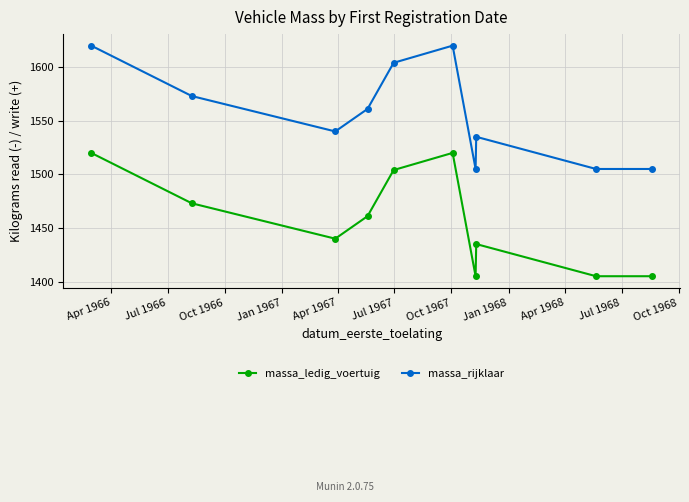

Reading left to right, transcribe all the data shown in this chart.

massa_ledig_voertuig: 1520	1473	1440	1461	1504	1520	1405	1435	1405	1405
massa_rijklaar: 1620	1573	1540	1561	1604	1620	1505	1535	1505	1505